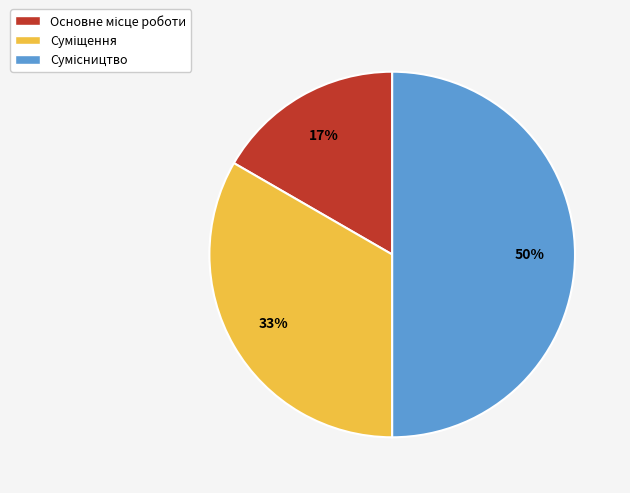

To the nearest percent, what is the average slice percentage?

33%